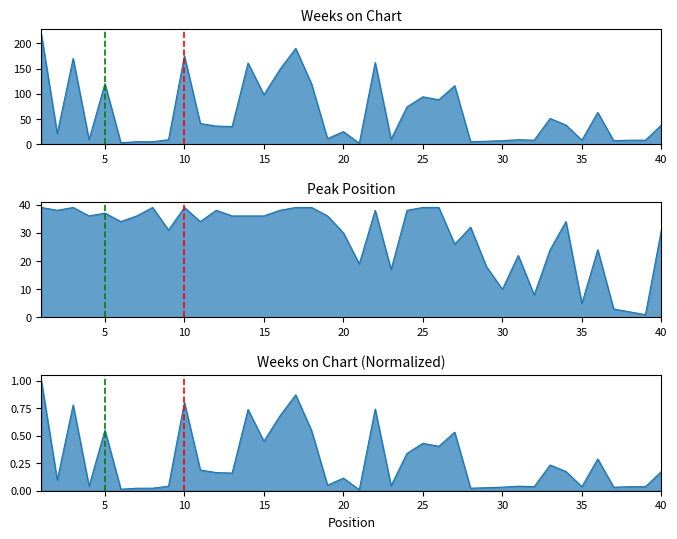

Between which two adjacent categories do Peak Position and Weeks on Chart first intersect?

1 and 2